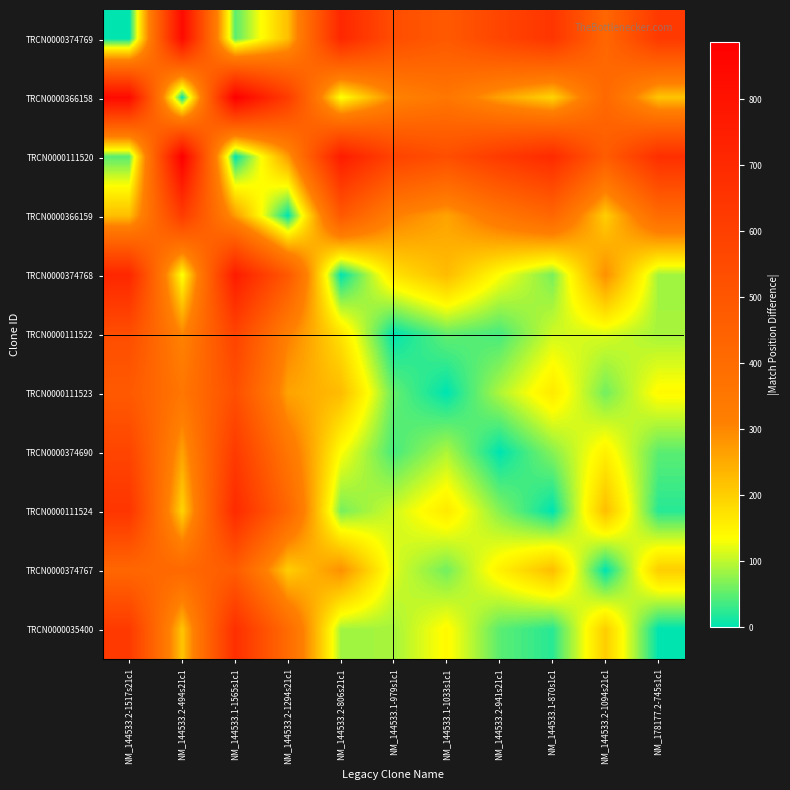

Which has a higher value, NM_144533.2-1517s21c1 or NM_144533.2-806s21c1?

NM_144533.2-806s21c1